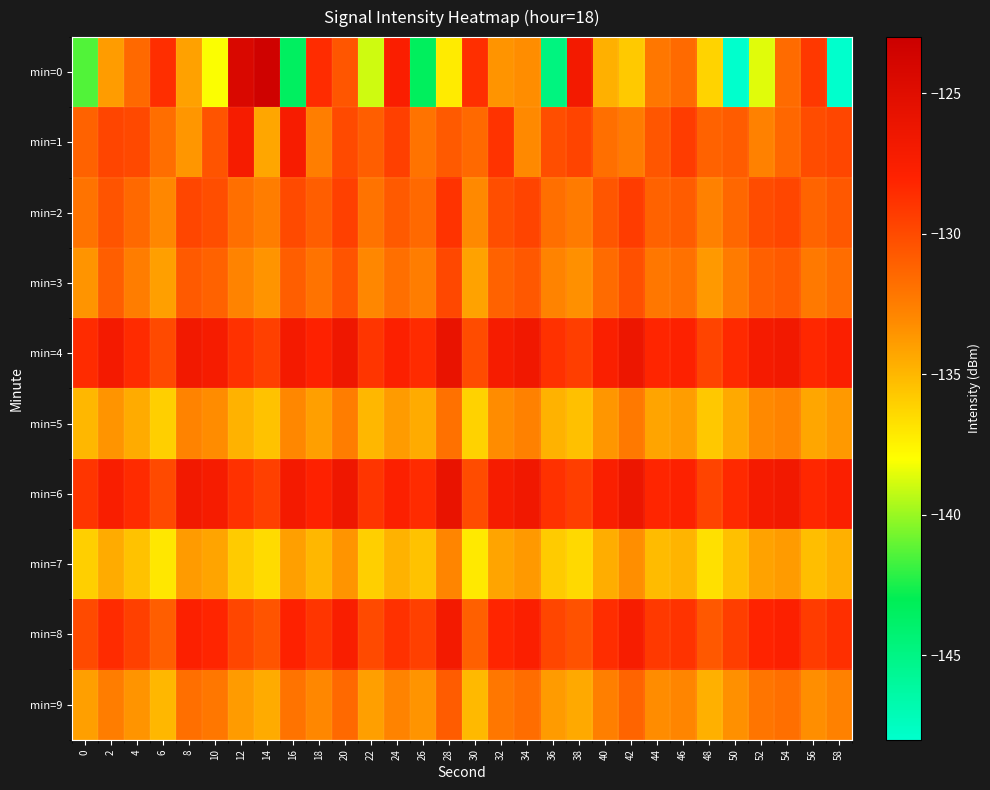

At which category is the sum across all series the highest?

20